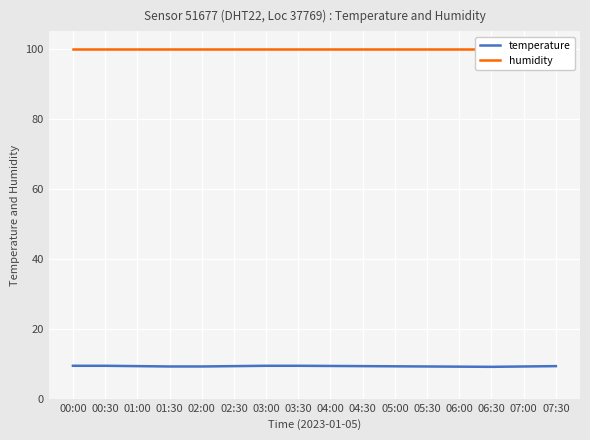

Which series has the largest total across all categories?

humidity